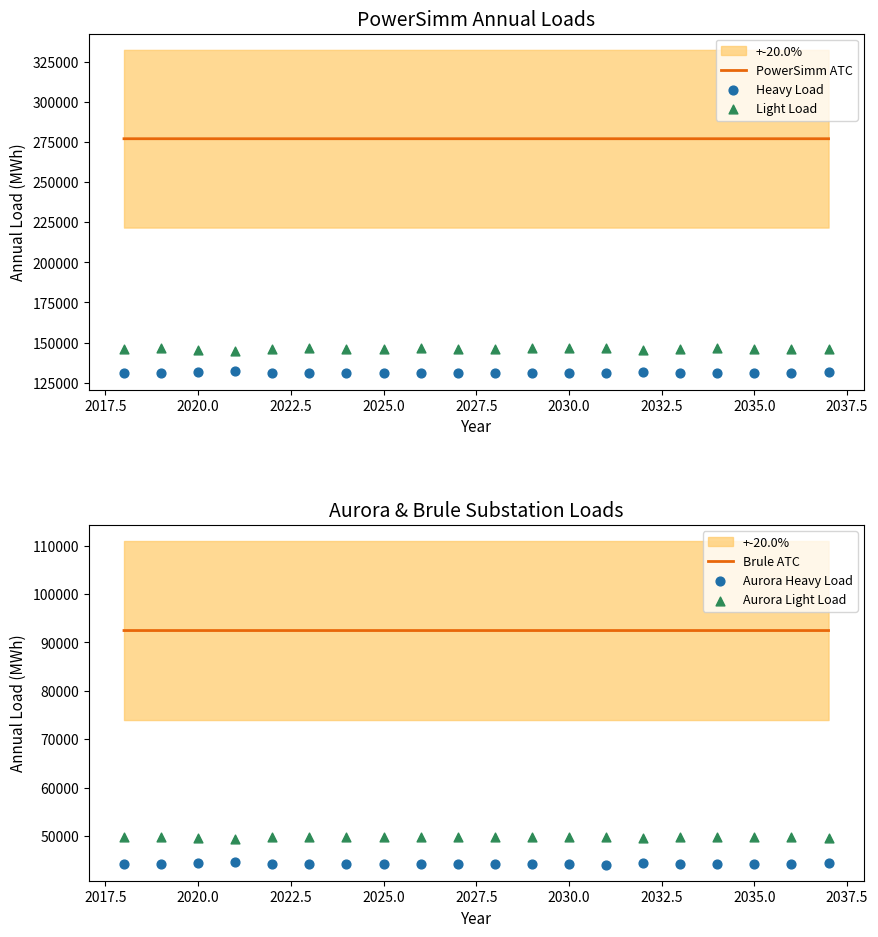

What are all the series names shown in the legend?

PowerSimm ATC, Heavy Load, Light Load, Brule ATC, Aurora Heavy Load, Aurora Light Load